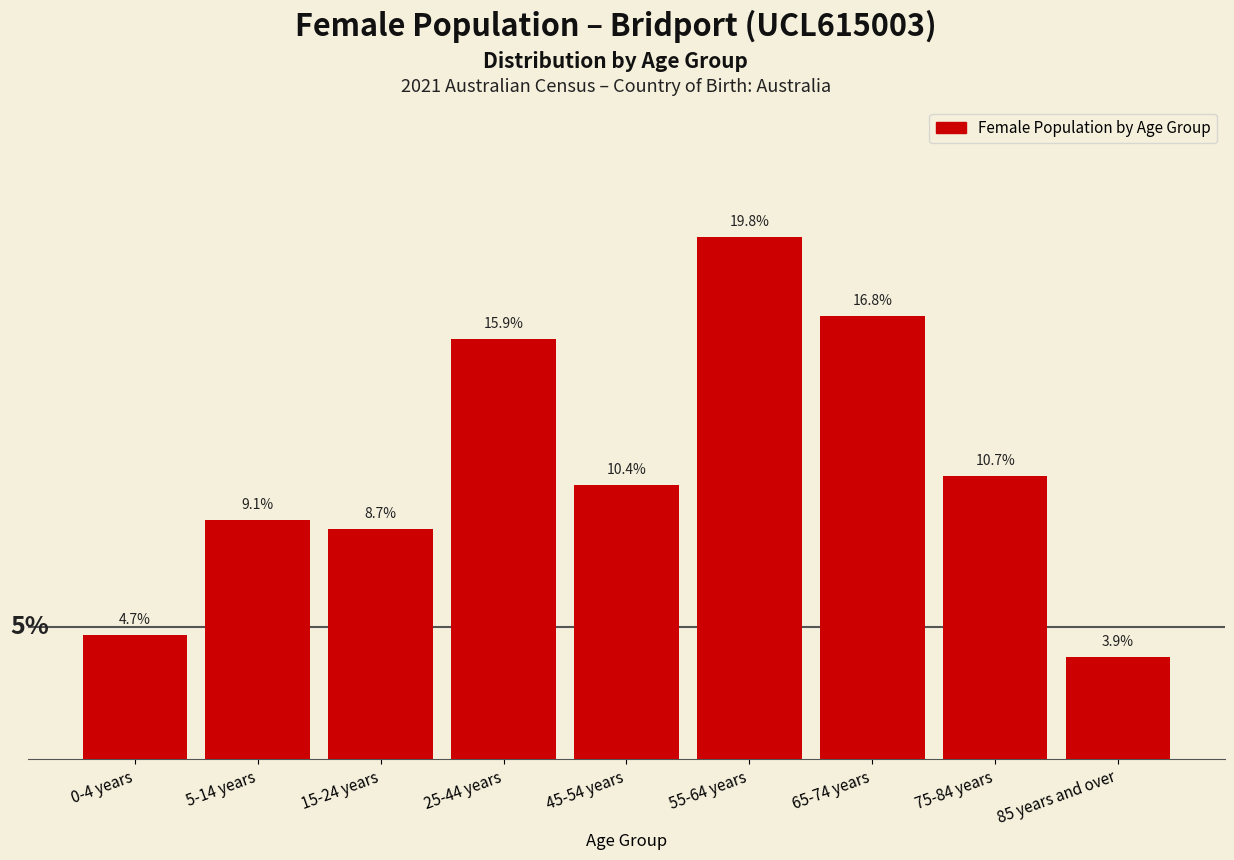

At which label does the data first exceed 10?

25-44 years